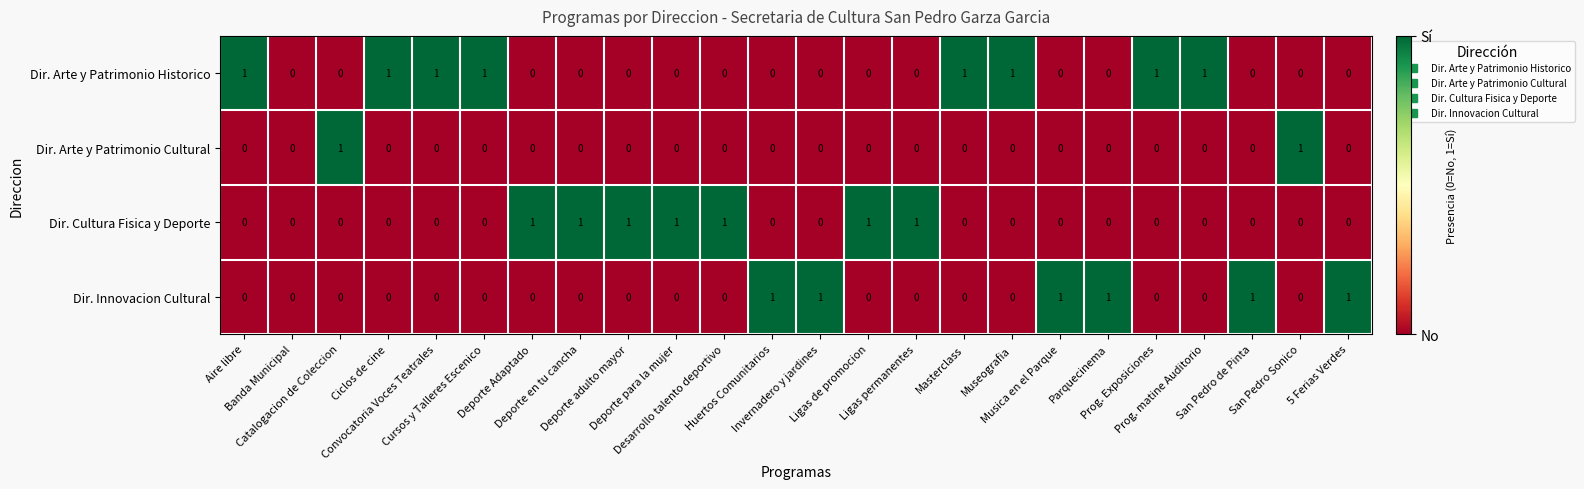

How many Dir. Arte y Patrimonio Historico values are between 0 and 1?

24